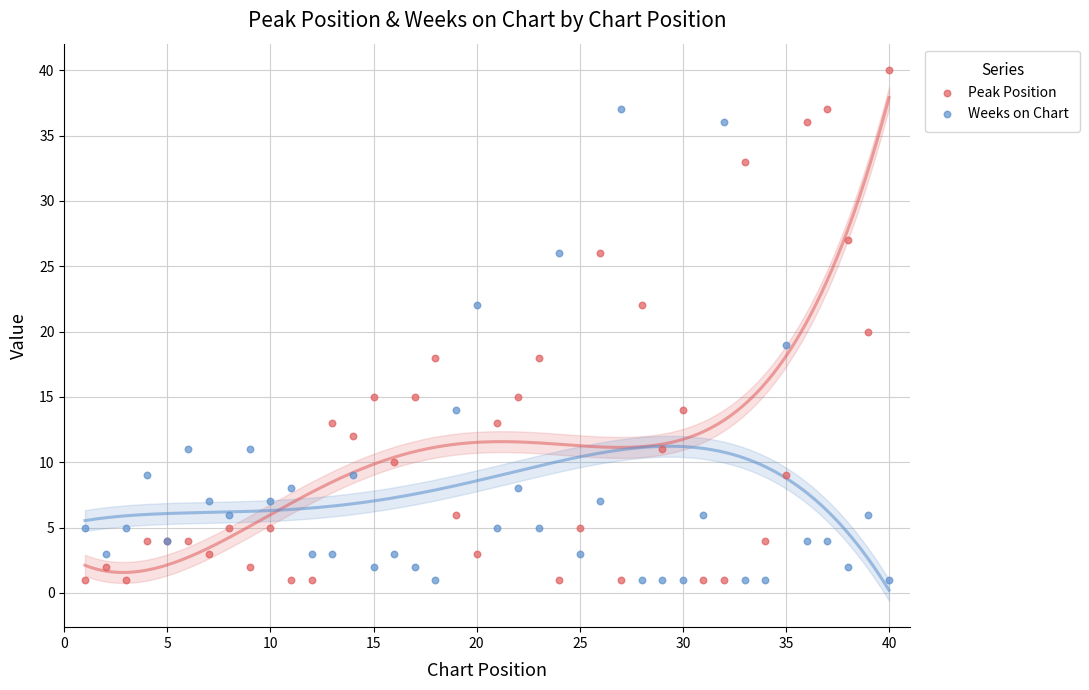

Which series reaches the maximum Y coordinate?

Peak Position